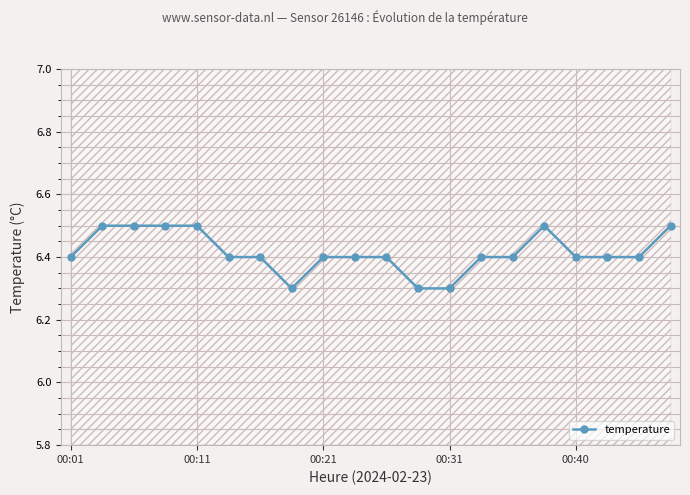

True or false: temperature has a value of 9.0 at 00:21.

False